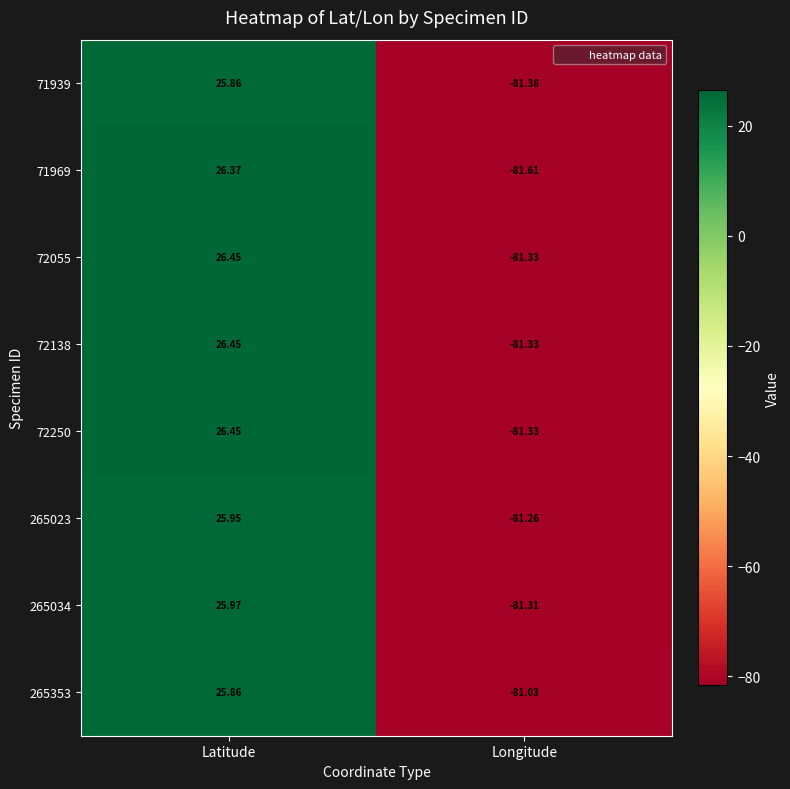

Where is 265353 nearest to the value -27?

Latitude